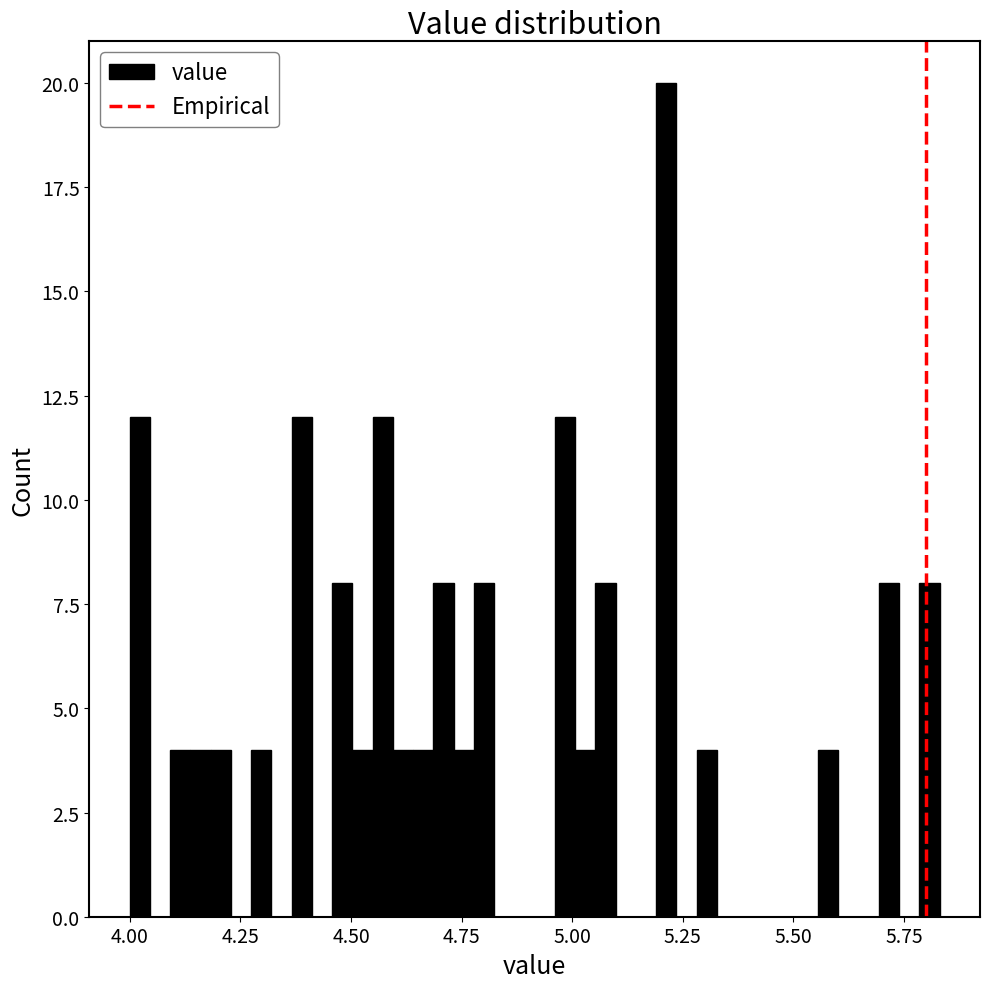

Around what value on the x-axis is the tallest bar? Give the approximate position of its centre, as read against the axis.

5.20